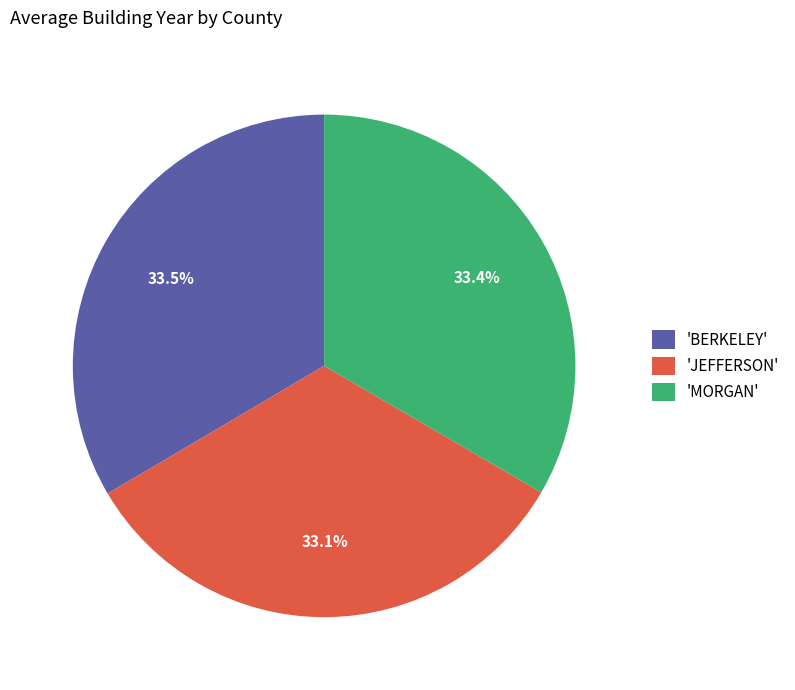

Approximately how many times larger is the value at 'JEFFERSON' compared to 'BERKELEY'?

1.0